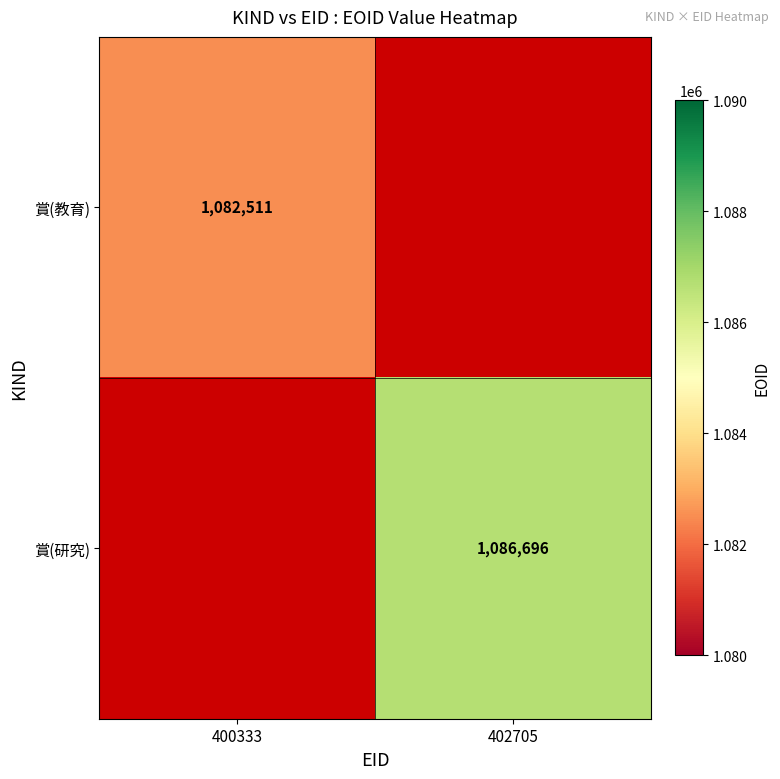

True or false: 賞(教育) has a value of 1082511 at 400333.

True